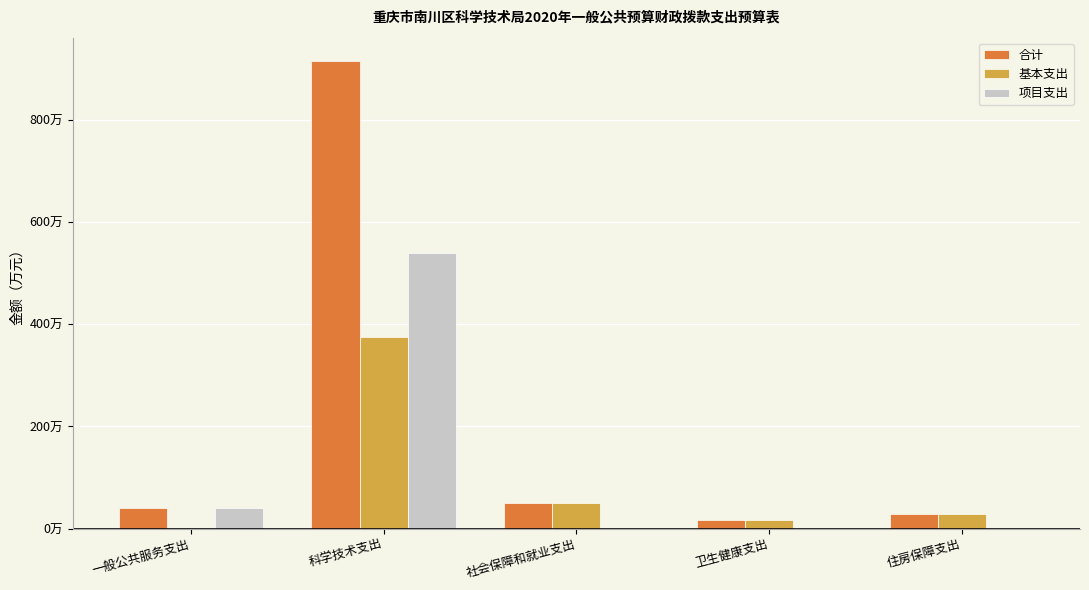

Reading left to right, extract all data points from this chart.

合计: 39.8	915.6	50.0	16.4	29.5
基本支出: 0.0	375.6	50.0	16.4	29.5
项目支出: 39.8	540.0	0.0	0.0	0.0